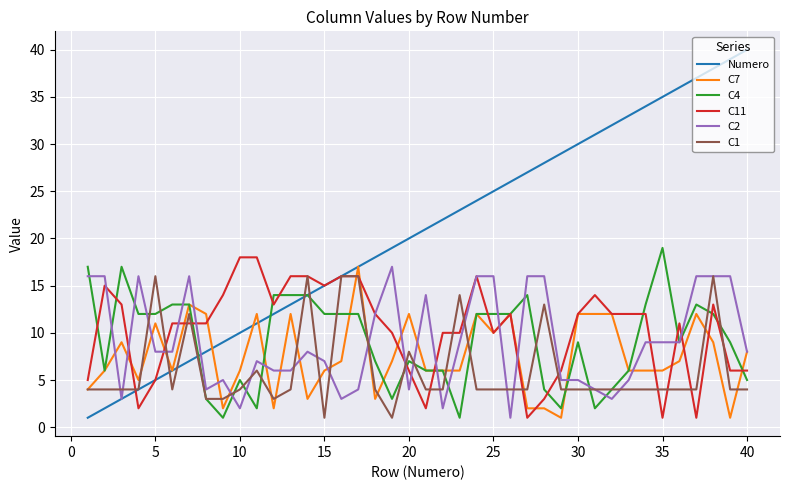

Which series has the largest total across all categories?

Numero